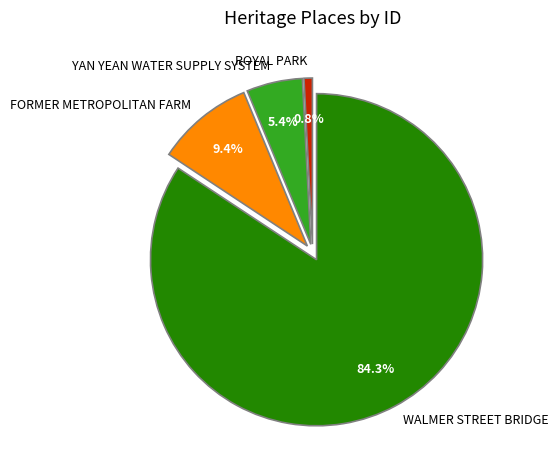

To the nearest percent, what is the difference between the YAN YEAN WATER SUPPLY SYSTEM and FORMER METROPOLITAN FARM slice percentages?

4%